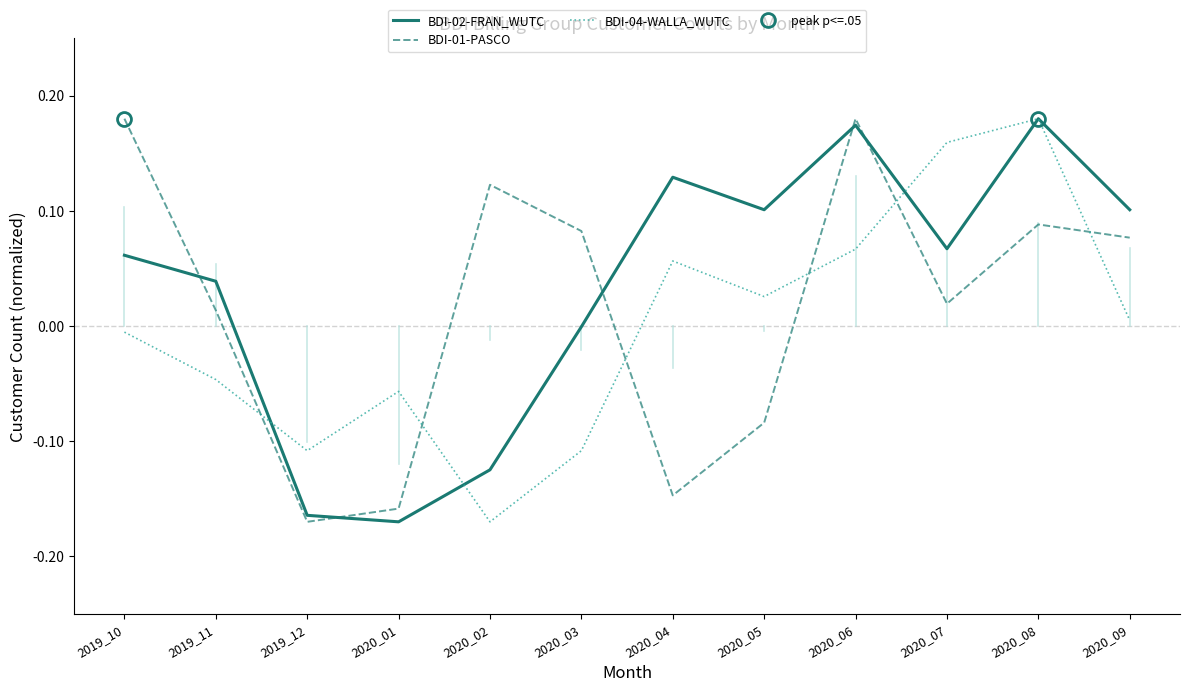

What is the value of the BDI-01-PASCO point at the 8th from the left?

-0.1